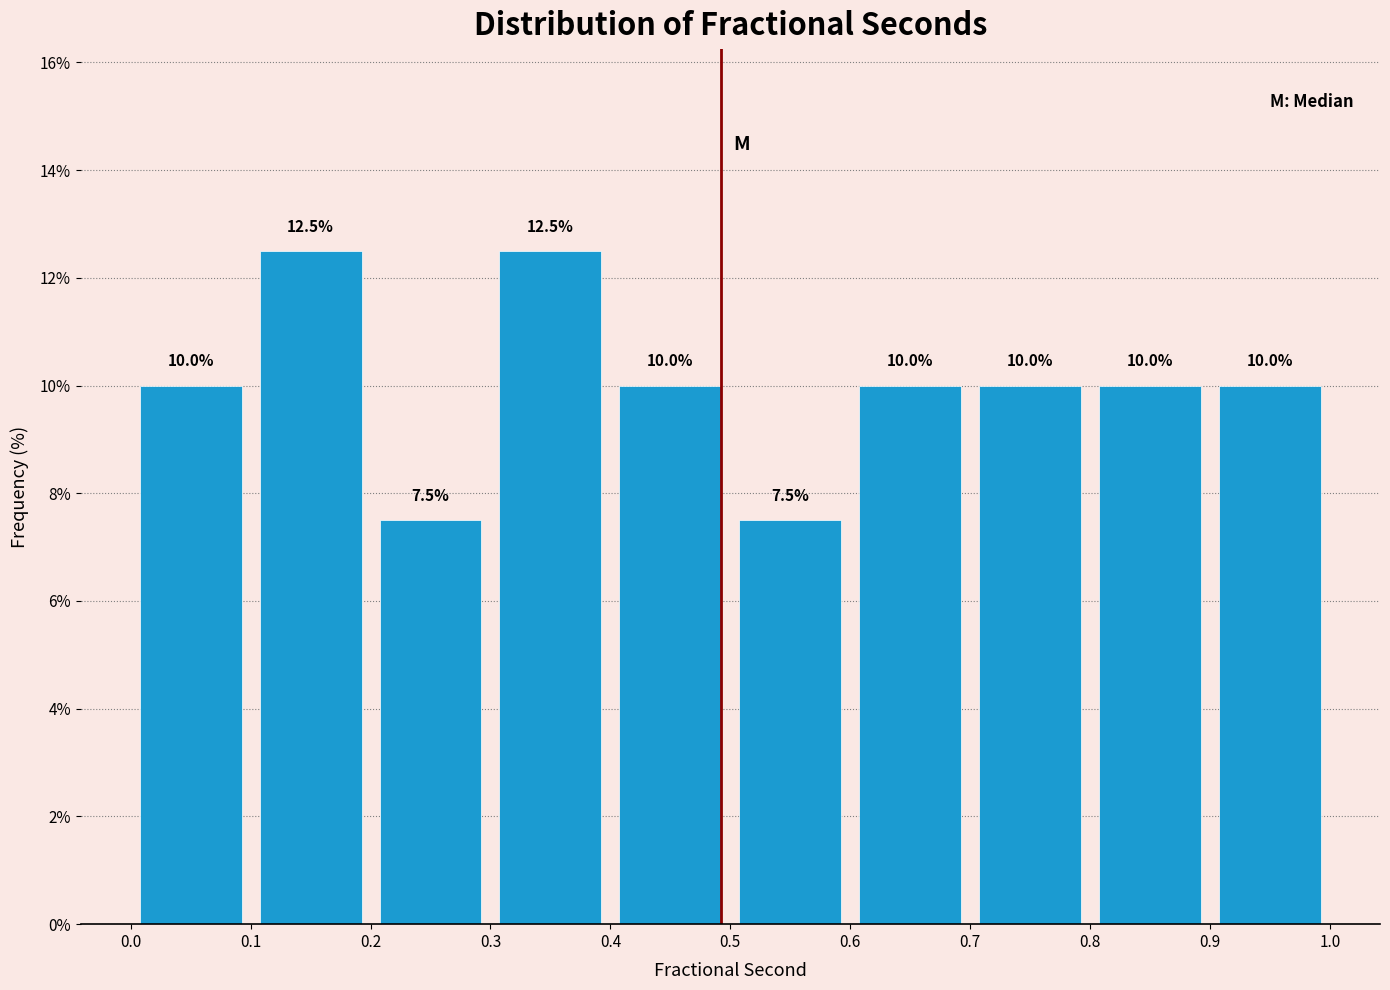

Reading left to right, list every bar in this chart as the range it spans on the x-axis followed by its height.

0.0 to 0.1: 10.0
0.1 to 0.2: 12.5
0.2 to 0.3: 7.5
0.3 to 0.4: 12.5
0.4 to 0.5: 10.0
0.5 to 0.6: 7.5
0.6 to 0.7: 10.0
0.7 to 0.8: 10.0
0.8 to 0.9: 10.0
0.9 to 1.0: 10.0